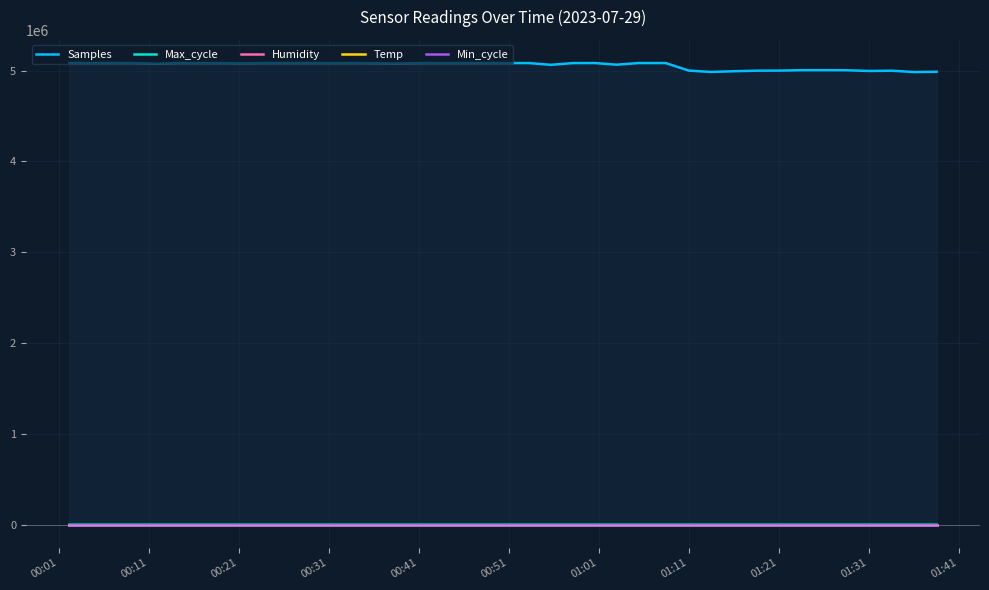

Reading left to right, transcribe all the data shown in this chart.

Samples: 5083225.0	5082205.0	5082845.0	5082048.0	5075187.0	5082696.0	5082186.0	5081726.0	5079499.0	5082902.0	5082442.0	5082525.0	5082230.0	5082453.0	5080695.0	5076881.0	5082509.0	5082297.0	5082476.0	5082251.0	5082251.0	5081960.0	5062810.0	5081644.0	5082291.0	5064235.0	5082208.0	5082180.0	4999056.0	4984392.0	4992870.0	4998665.0	4999108.0	5003867.0	5003867.0	5003240.0	4995132.0	4998269.0	4983071.0	4986955.0
Max_cycle: 79.7	79.9	81.5	79.7	79.7	79.6	80.1	79.8	79.8	79.8	79.6	81.8	79.7	79.7	79.8	80.0	79.8	79.7	79.6	79.7	79.7	79.7	79.6	79.7	81.7	79.6	79.7	79.6	79.7	79.8	79.7	81.6	79.8	80.2	80.2	79.8	79.7	79.6	79.7	79.7
Humidity: 0.0	0.0	0.0	0.0	0.0	0.0	0.0	0.0	0.0	0.0	0.0	0.0	0.0	0.0	0.0	0.0	0.0	0.0	0.0	0.0	0.0	0.0	0.0	0.0	0.0	0.0	0.0	0.0	0.0	0.0	0.0	0.0	0.0	0.0	0.0	0.0	0.0	0.0	0.0	0.0
Temp: 0.0	0.0	0.0	0.0	0.0	0.0	0.0	0.0	0.0	0.0	0.0	0.0	0.0	0.0	0.0	0.0	0.0	0.0	0.0	0.0	0.0	0.0	0.0	0.0	0.0	0.0	0.0	0.0	0.0	0.0	0.0	0.0	0.0	0.0	0.0	0.0	0.0	0.0	0.0	0.0
Min_cycle: 0.0	0.0	0.0	0.0	0.0	0.0	0.0	0.0	0.0	0.0	0.0	0.0	0.0	0.0	0.0	0.0	0.0	0.0	0.0	0.0	0.0	0.0	0.0	0.0	0.0	0.0	0.0	0.0	0.0	0.0	0.0	0.0	0.0	0.0	0.0	0.0	0.0	0.0	0.0	0.0